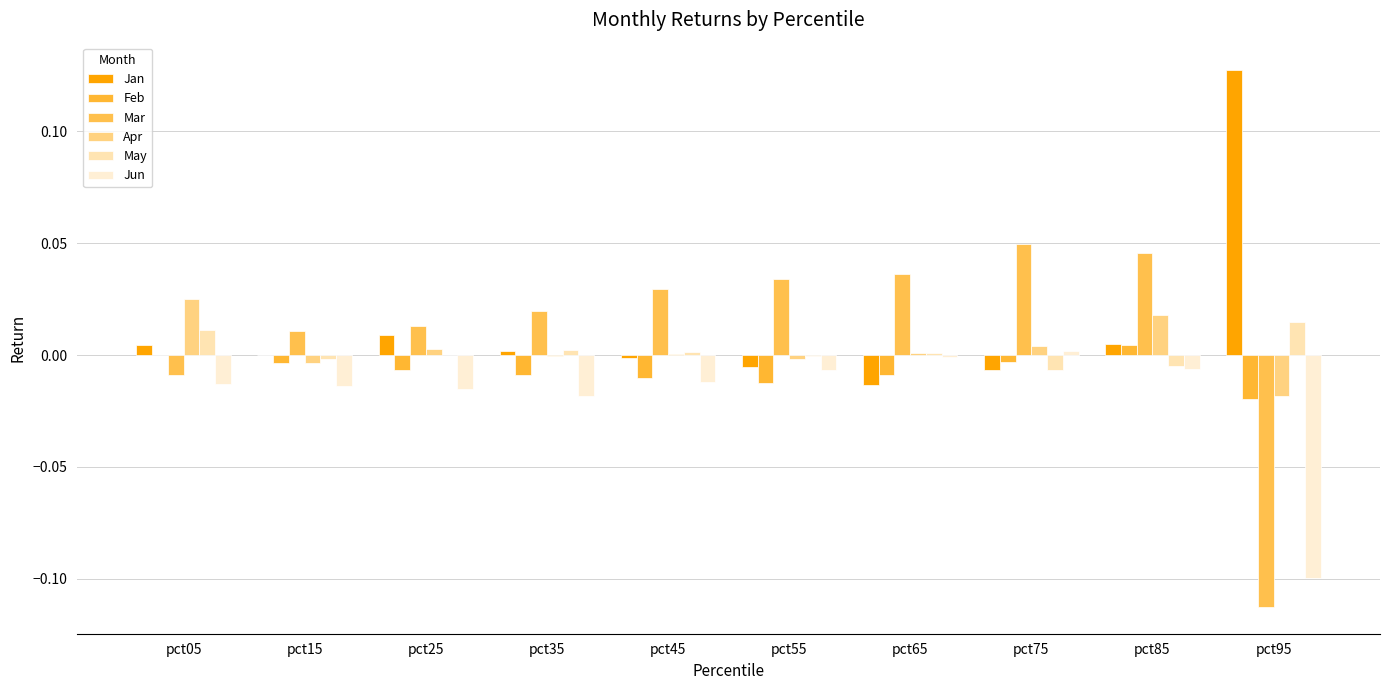

At which label is Jan closest to 0?

pct15